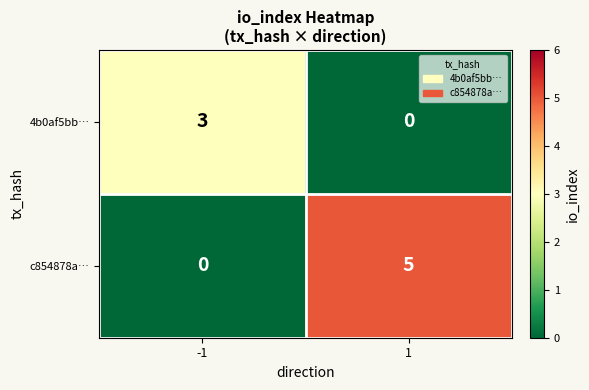

What is the greatest value displayed?

5